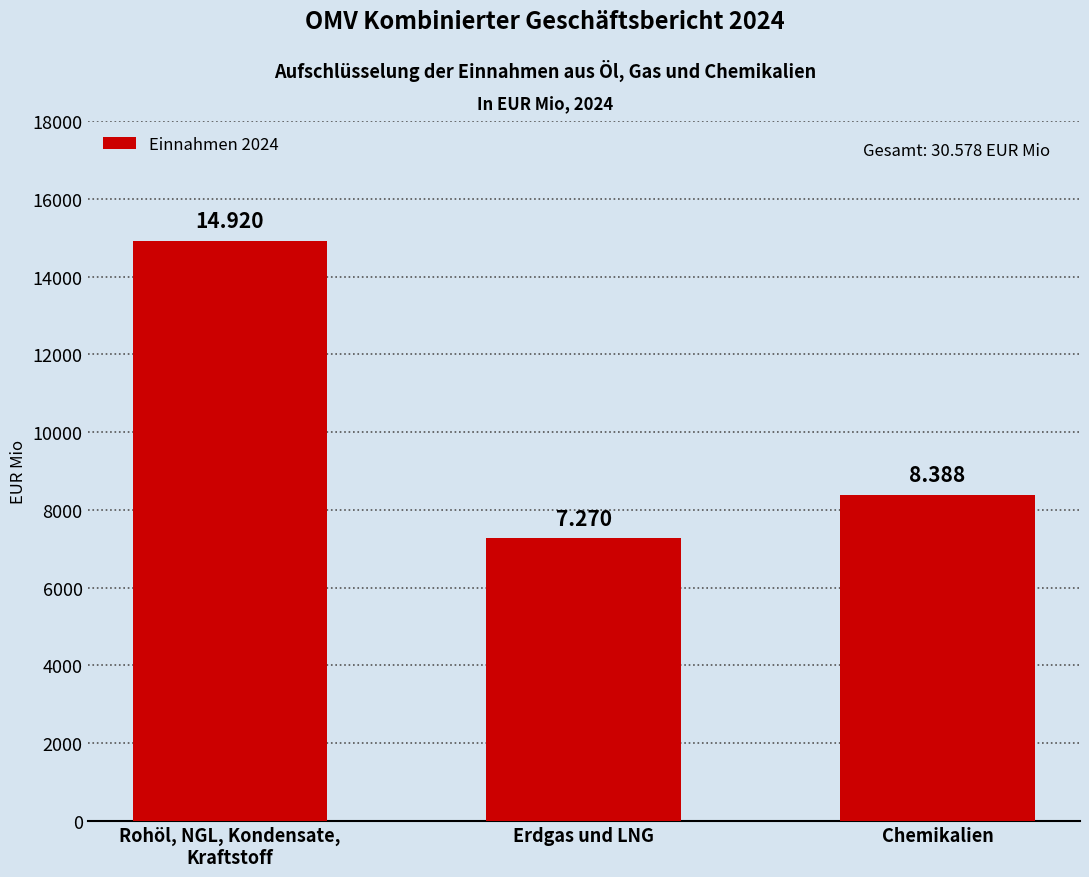

True or false: the data shows 7270 at Erdgas und LNG.

True